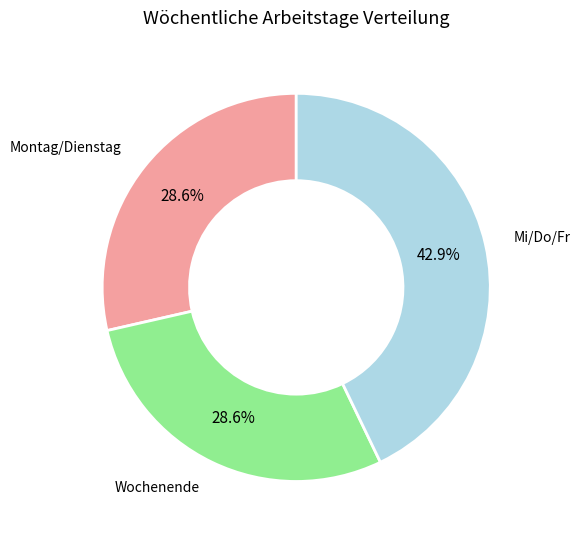

Is there any slice that represents more than half of the pie?

No